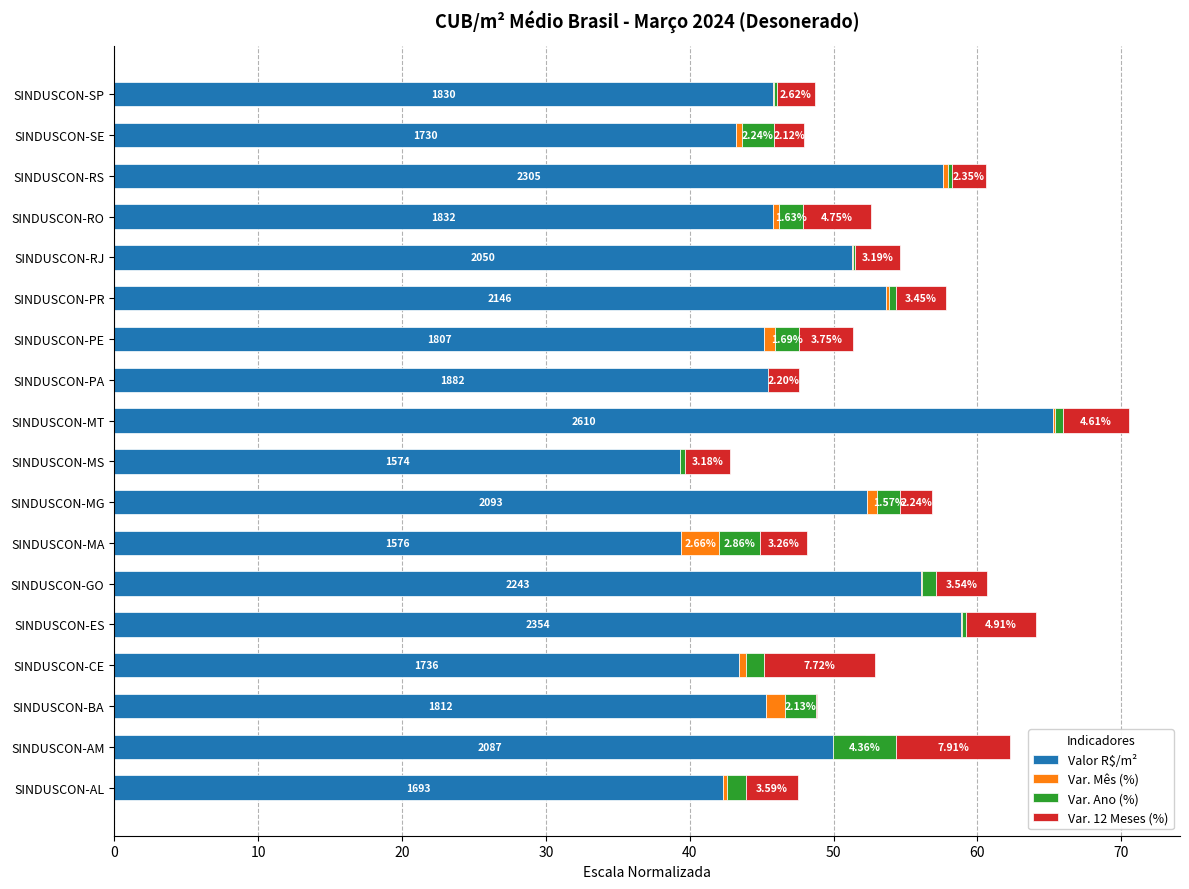

At SINDUSCON-AL, list the series in order from smallest to largest.

Var. Mês (%), Var. Ano (%), Var. 12 Meses (%), Valor R$/m²